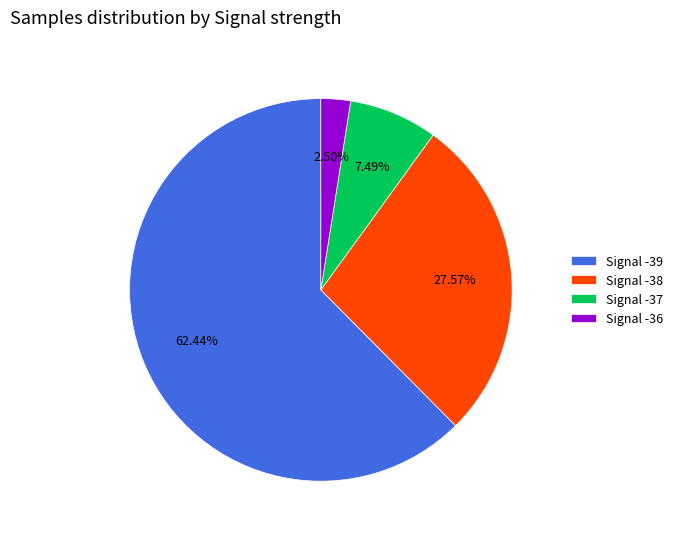

Do Signal -37 and Signal -39 together represent more than half of the pie?

Yes